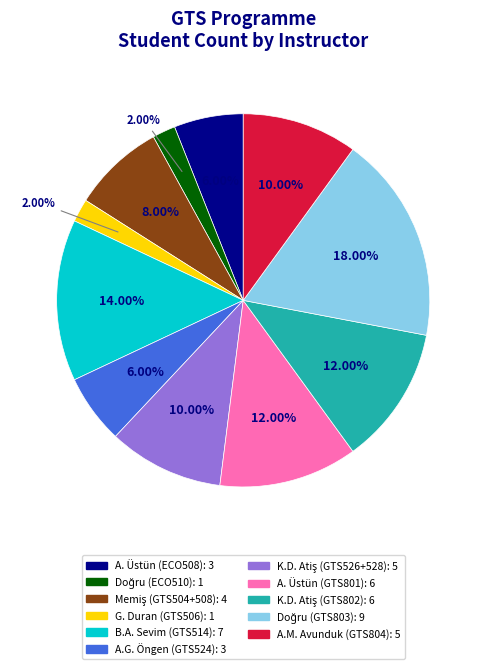

To the nearest percent, what is the difference between the largest and smallest slice percentages?

16%